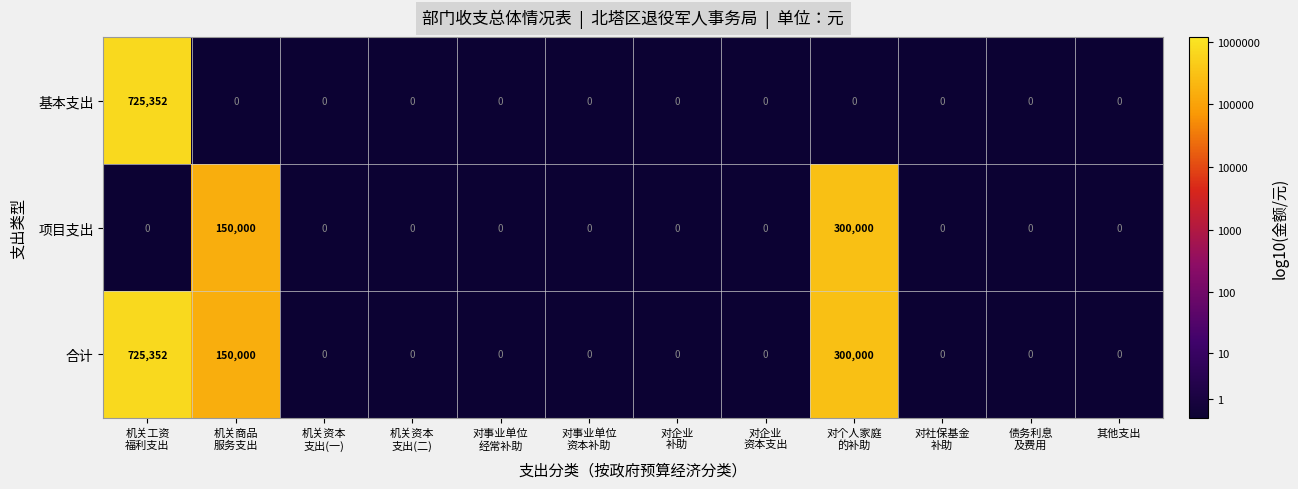

True or false: 合计 has a value of 0.0 at 对社保基金 补助.

True